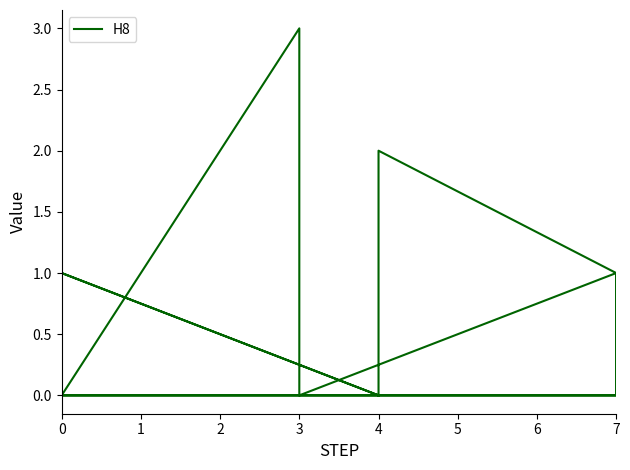

At which category does the data reach its first local peak?

1